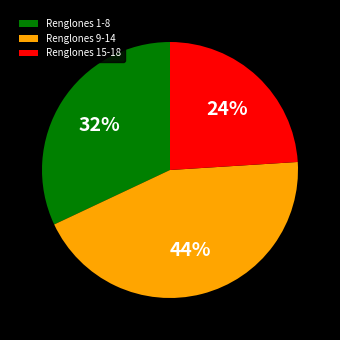

To the nearest percent, what is the average slice percentage?

33%